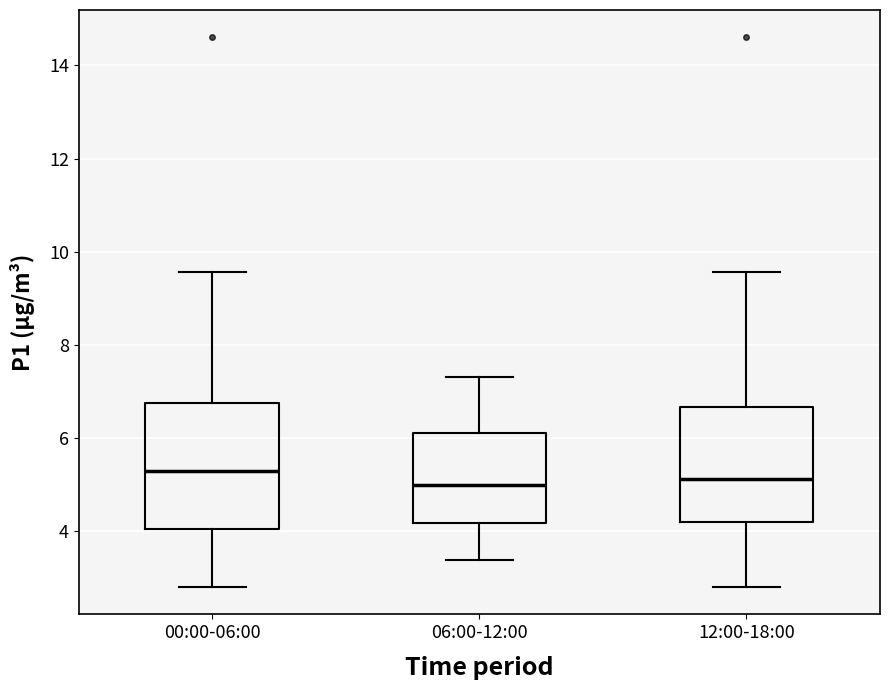

Reading left to right, read every box against the y-axis: the position of its median line, the range the box covers, and the ends of its whiskers. The values are not printed on the chart, so give them approximately, as read against the axis.

00:00-06:00: median 5.2, box 4.0 to 6.8, whiskers 2.8 to 9.6
06:00-12:00: median 5.0, box 4.2 to 6.2, whiskers 3.4 to 7.4
12:00-18:00: median 5.2, box 4.2 to 6.6, whiskers 2.8 to 9.6